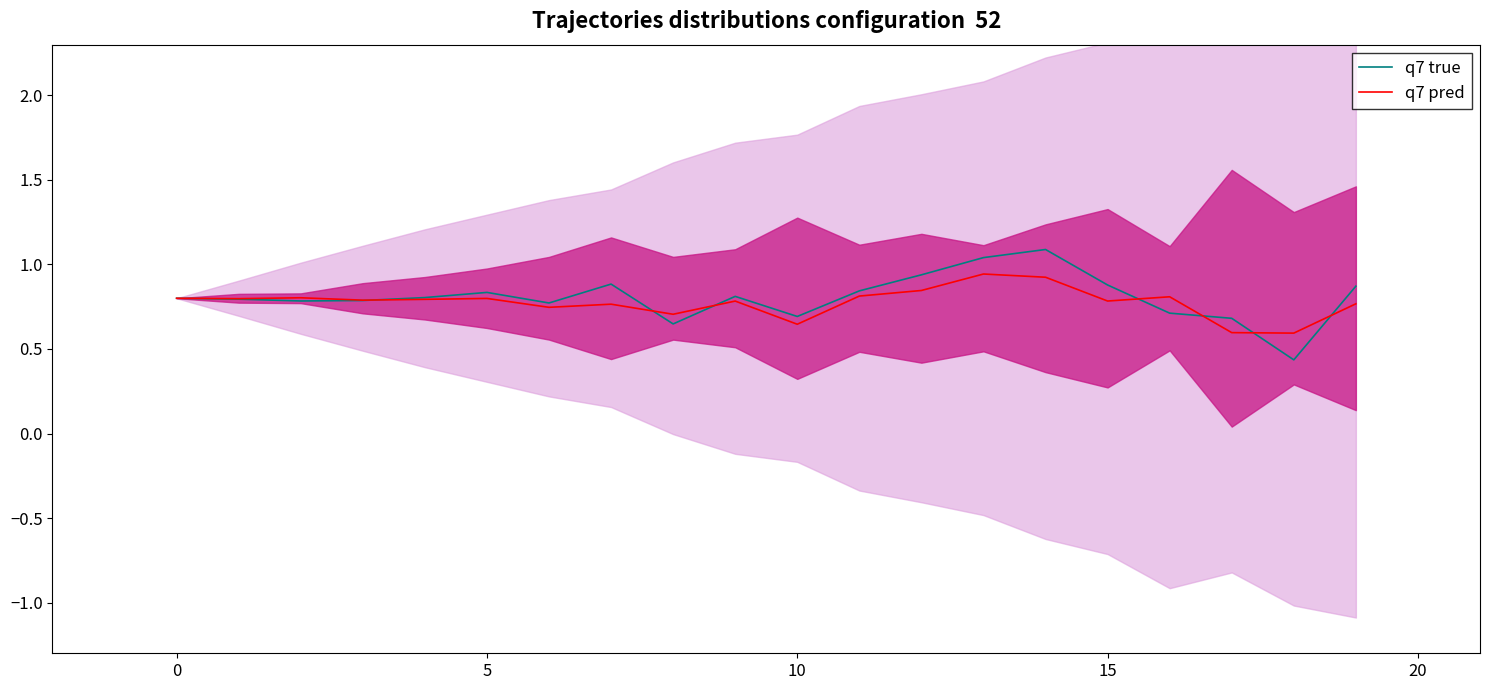

True or false: q7 true has a value of 1.2 at 10.

False